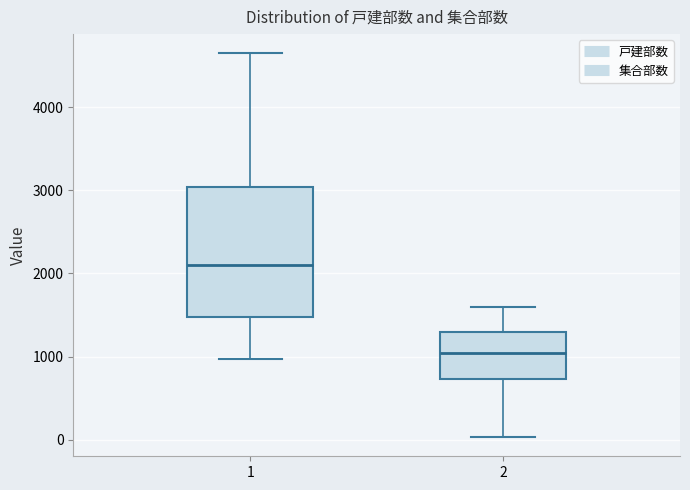

Which box's median line is the lowest?

2